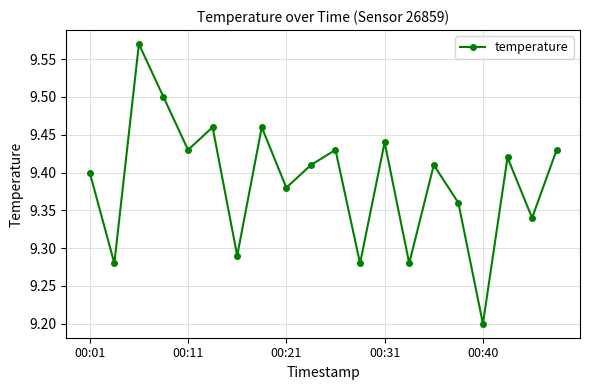

How many interior local valleys (lower than both neighbors) does the data have?

8